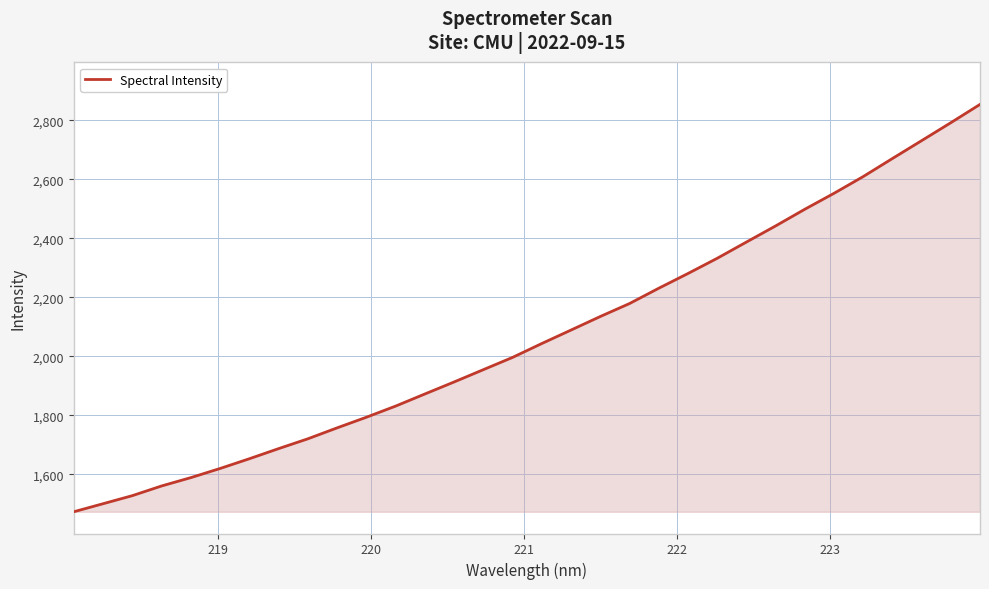

What is the maximum value shown in the chart?

2853.8